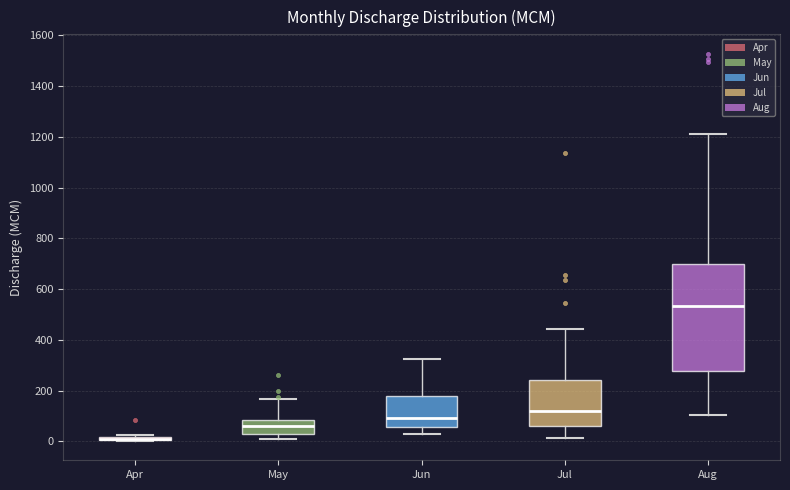

Reading left to right, transcribe this box plot: for each box, give where its median line is, the range the box spans, and where its two whiskers end, as read against the y-axis. The values are not printed on the chart, so give them approximately, as read against the axis.

Apr: box collapsed to a line at 0, whiskers 0 to 20
May: median 60, box 40 to 80, whiskers 0 to 160
Jun: median 100, box 60 to 180, whiskers 20 to 320
Jul: median 120, box 60 to 240, whiskers 20 to 440
Aug: median 540, box 280 to 700, whiskers 100 to 1200